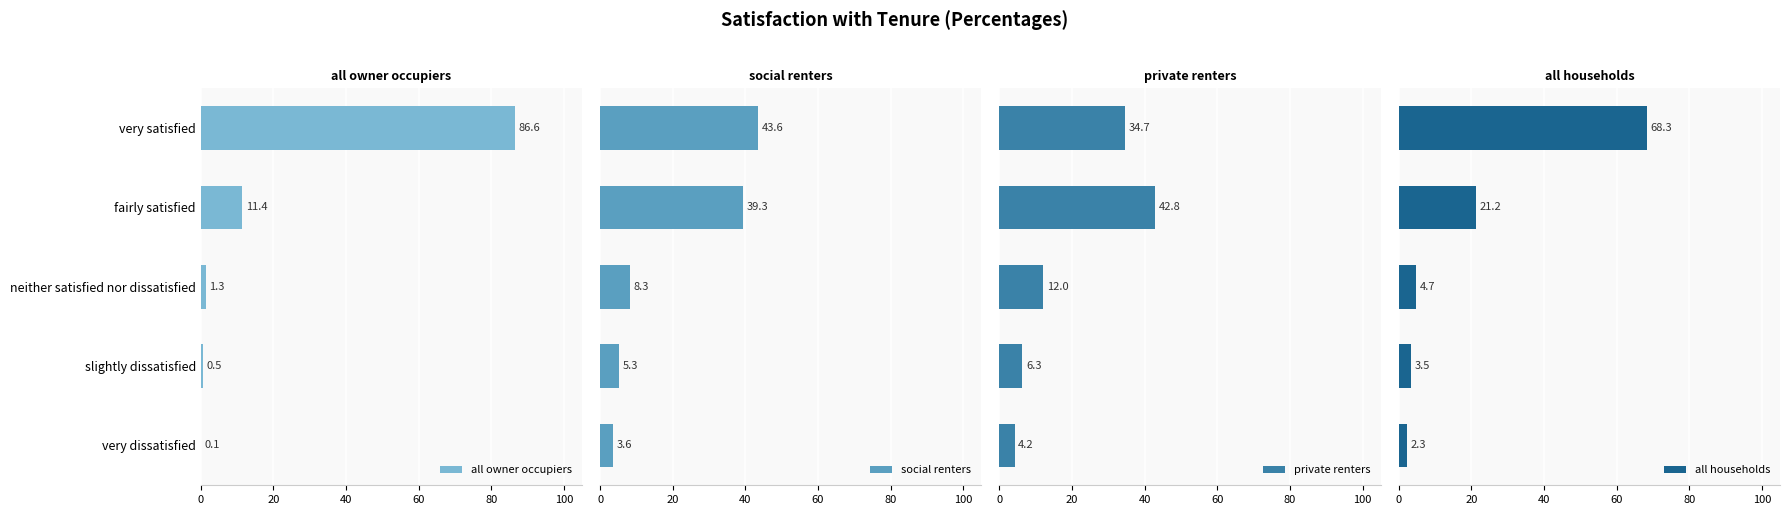

Where is all owner occupiers nearest to the value 43?

fairly satisfied